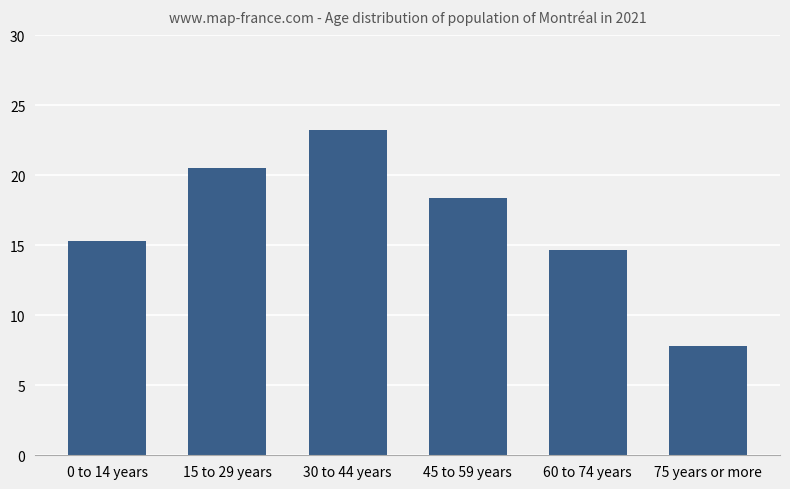

List the labels in order of value, largest first.

30 to 44 years, 15 to 29 years, 45 to 59 years, 0 to 14 years, 60 to 74 years, 75 years or more